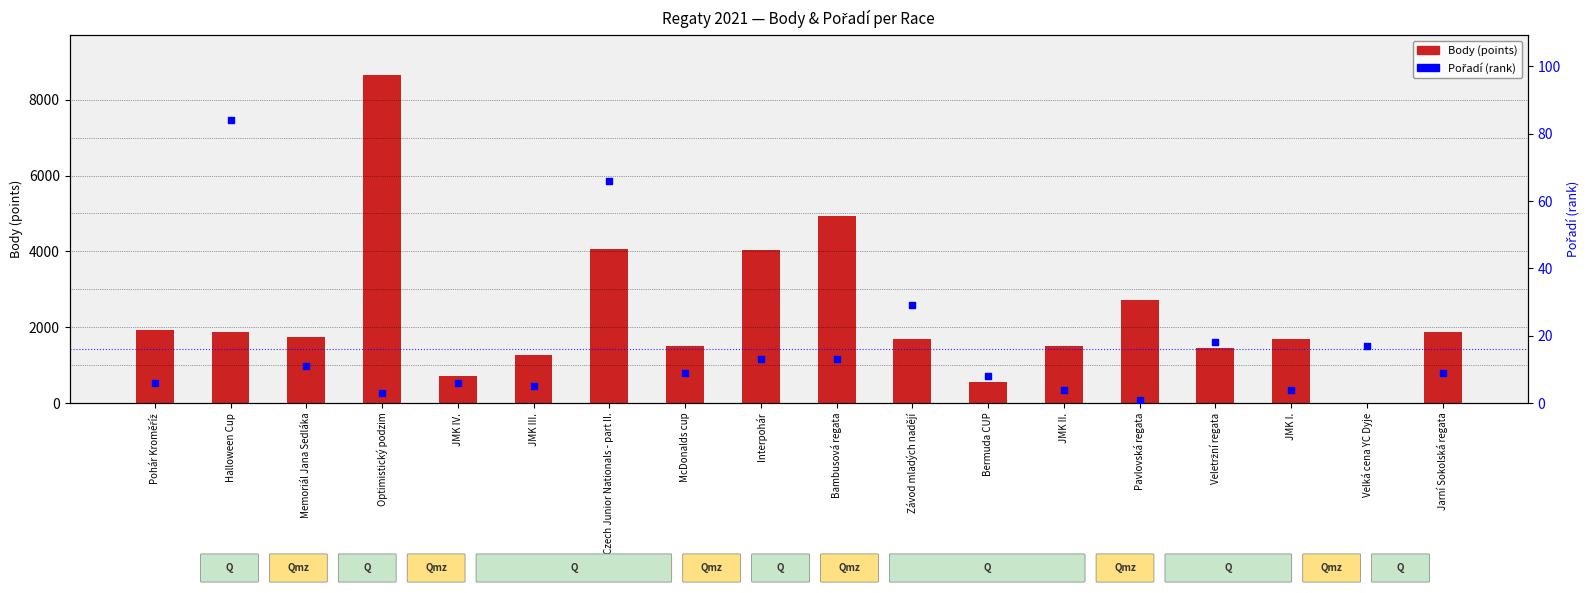

What is the total value across all series at Bambusová regata?

4934